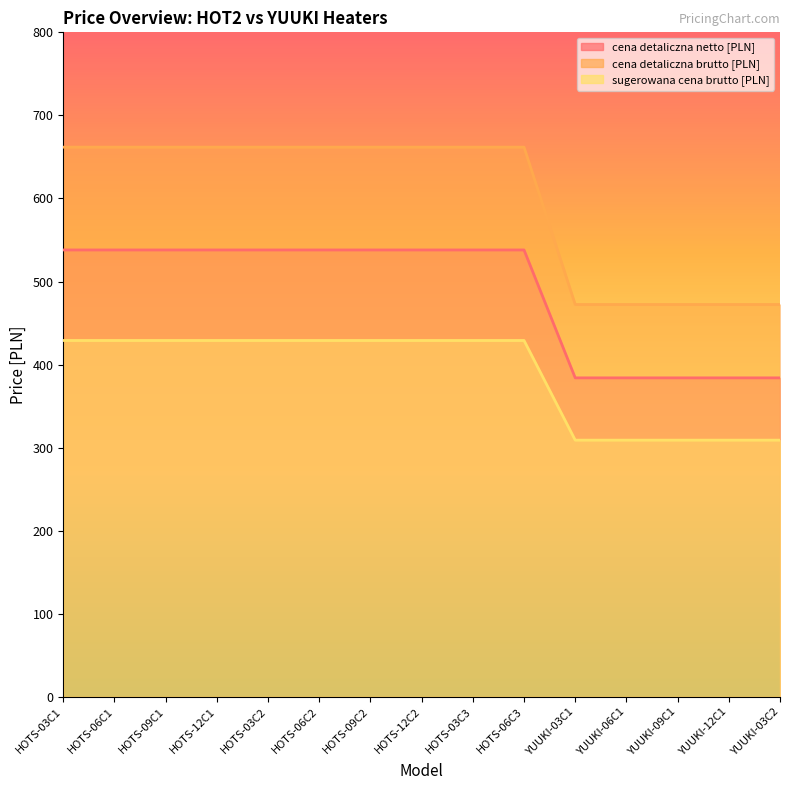

Which category has the lowest value in the cena detaliczna brutto [PLN] series?

YUUKI-03C1